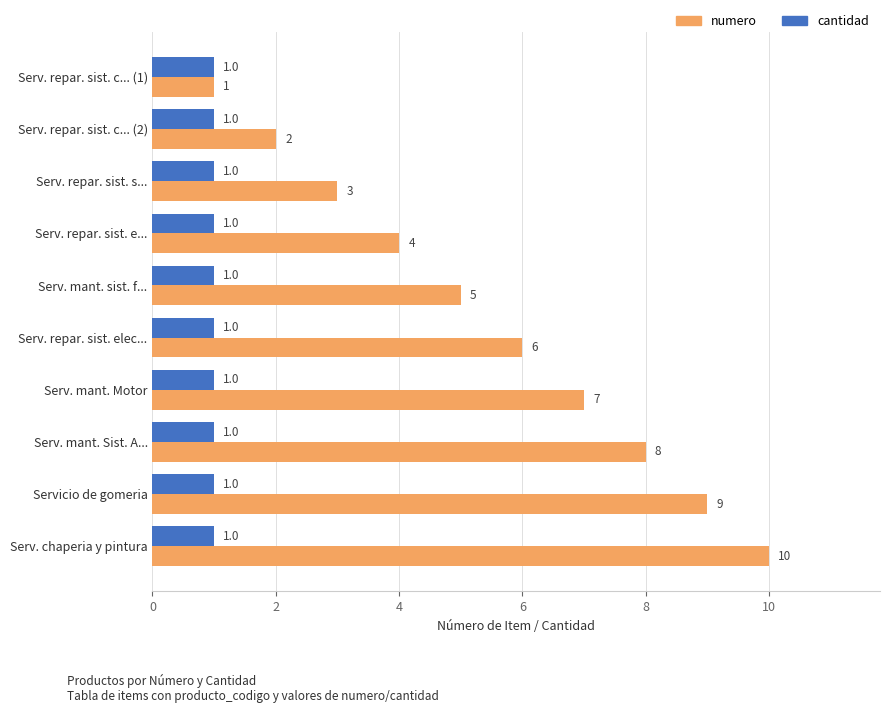

At which label does numero reach its peak?

Serv. chaperia y pintura